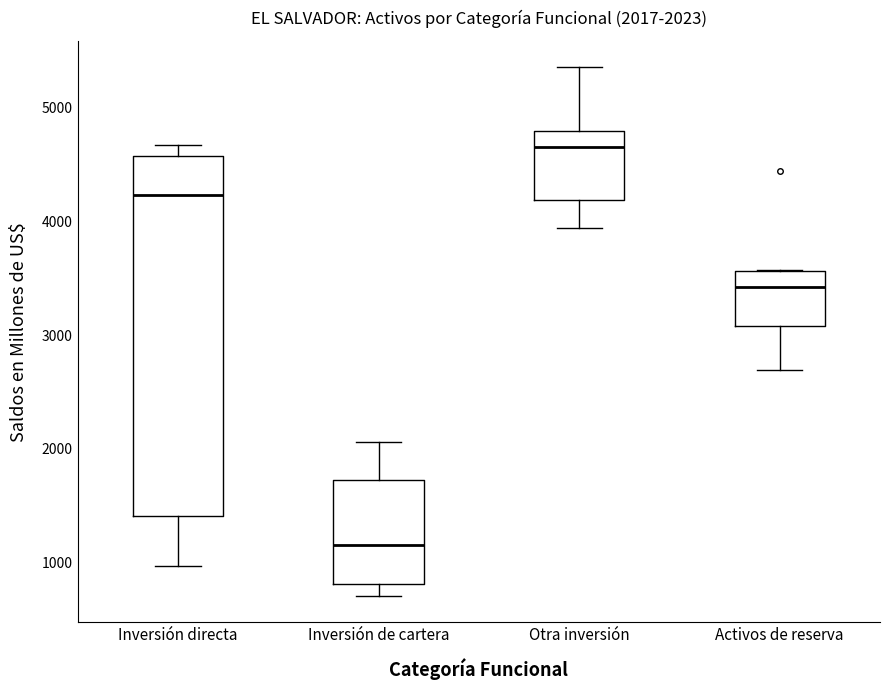

Which box has the lowest median line?

Inversión de cartera